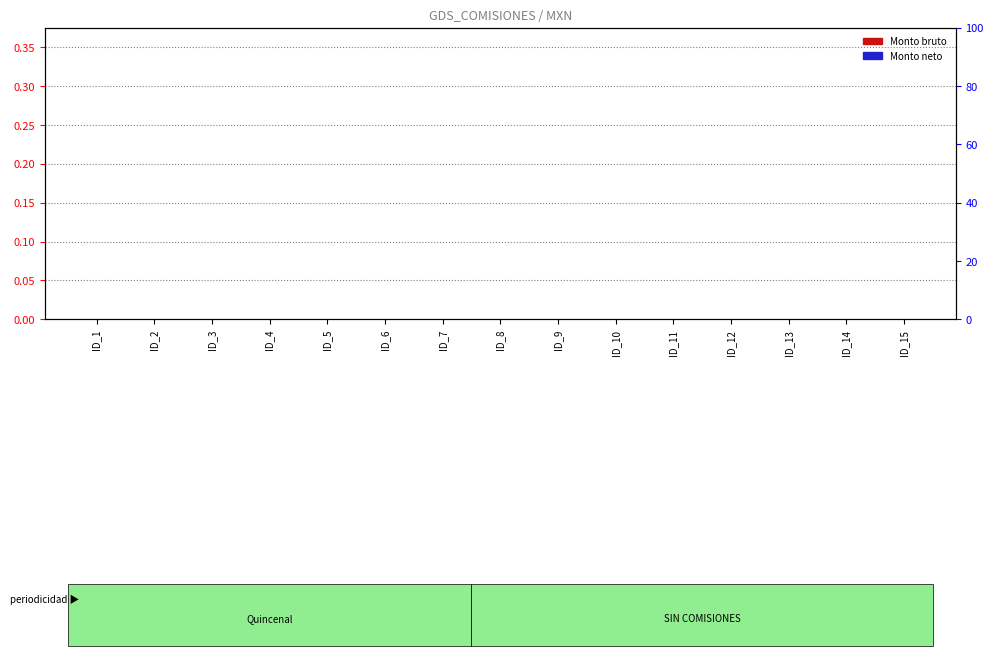

Rank the categories by Monto bruto de las comisiones value from lowest to highest.

ID_1, ID_2, ID_3, ID_4, ID_5, ID_6, ID_7, ID_8, ID_9, ID_10, ID_11, ID_12, ID_13, ID_14, ID_15